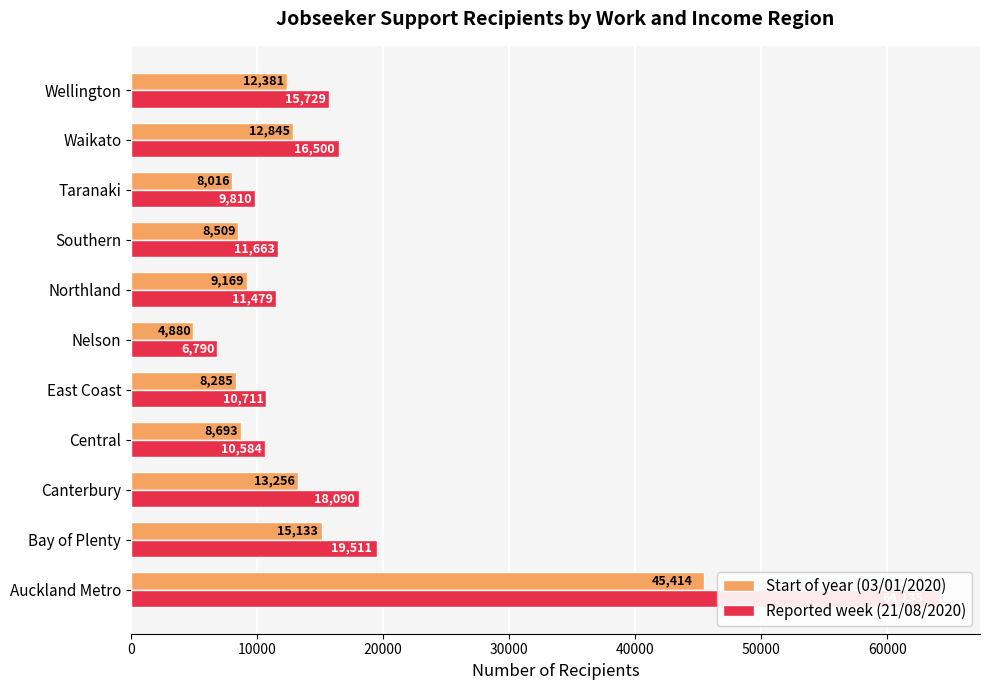

Are the bars horizontal?

Yes